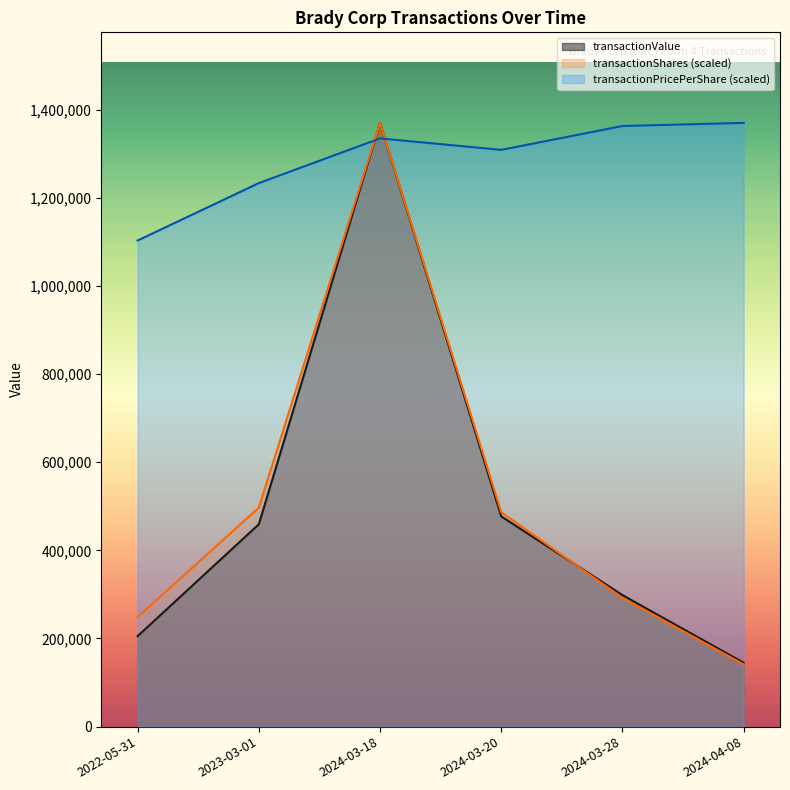

At which label is transactionShares closest to 755545?

2023-03-01